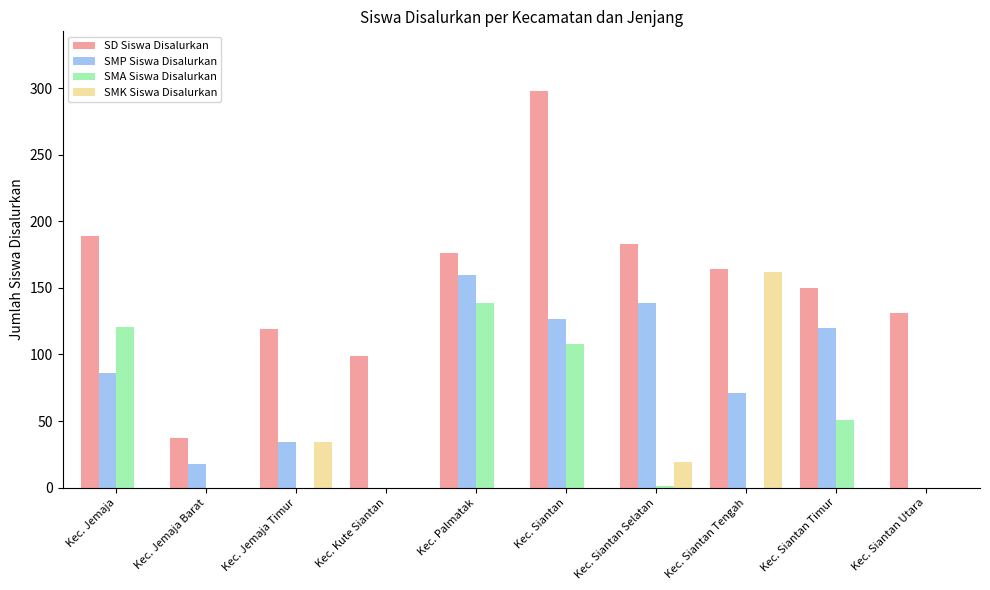

Which category has the highest value across all series?

Kec. Siantan